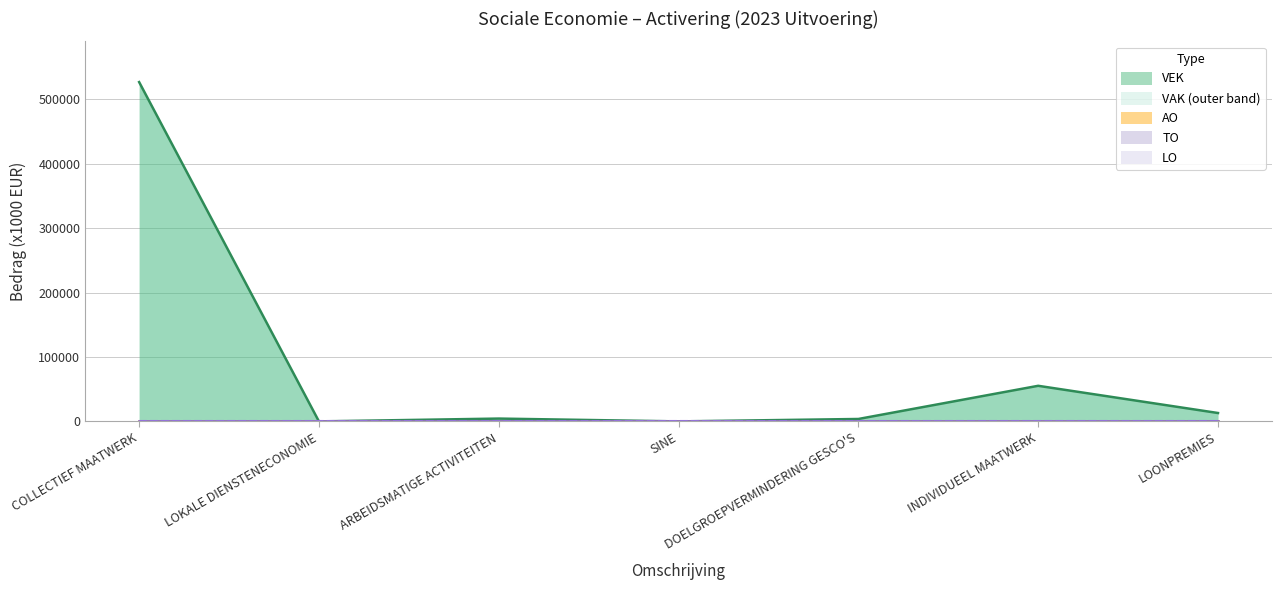

True or false: VEK and AO cross at least once.

False